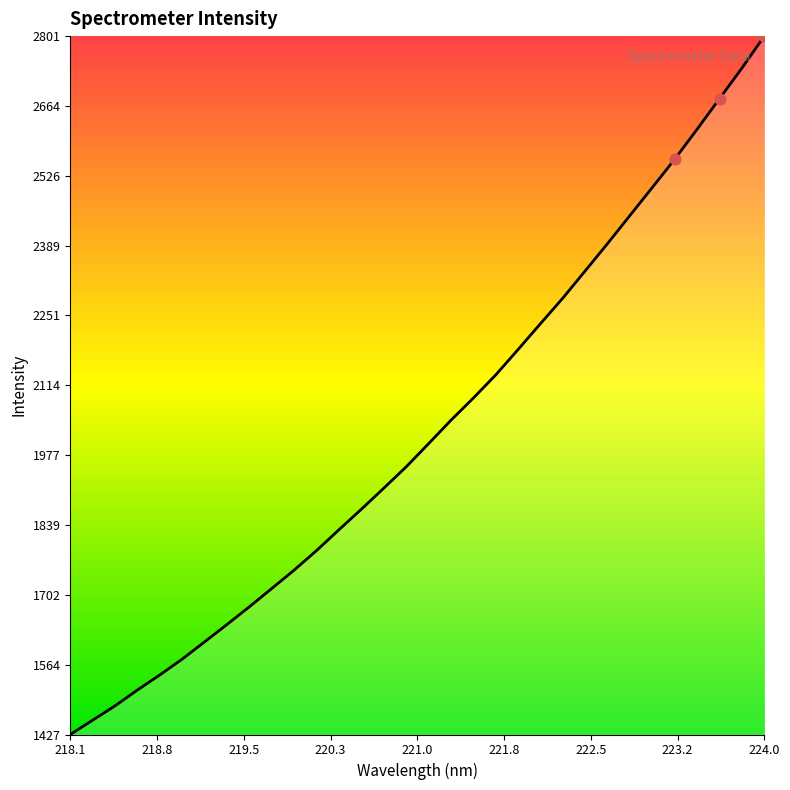

What is the difference between the maximum and minimum values?

1374.3